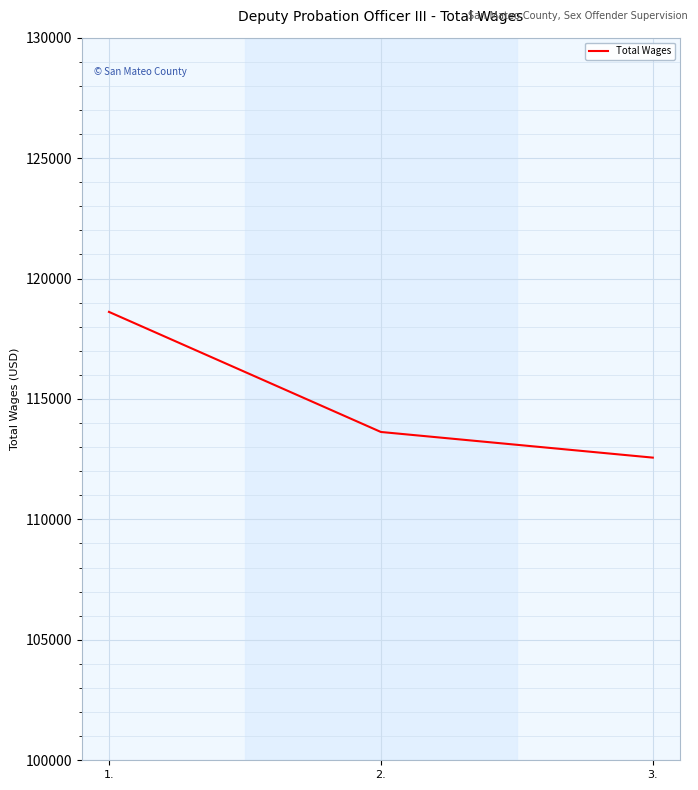

What is the ratio of the value at 1. to the value at 3.?

1.1